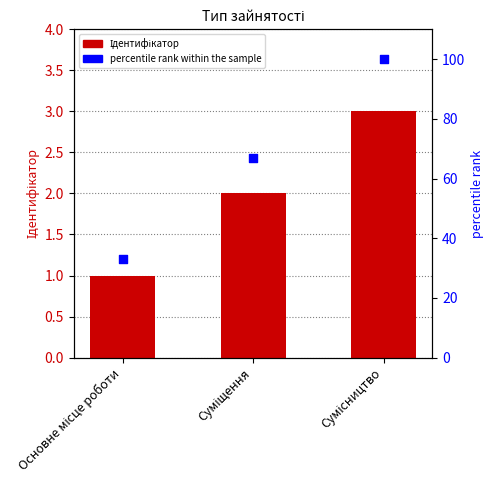

Which series has the largest total across all categories?

percentile rank within the sample